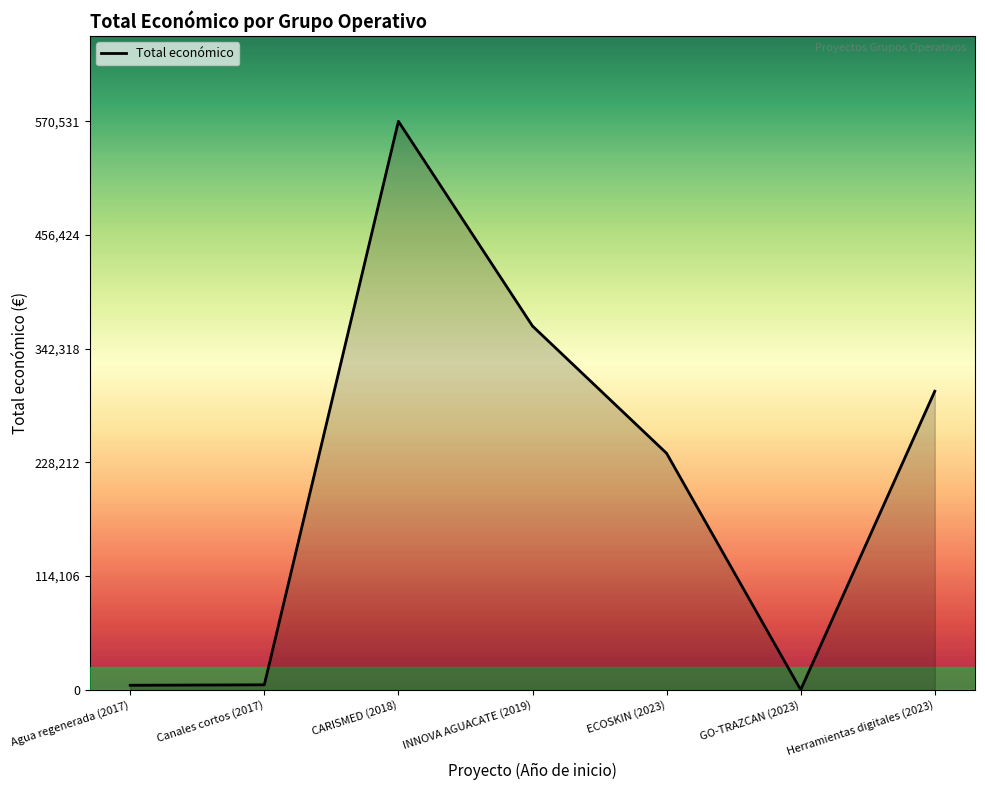

How many distinct data groups are displayed?

1